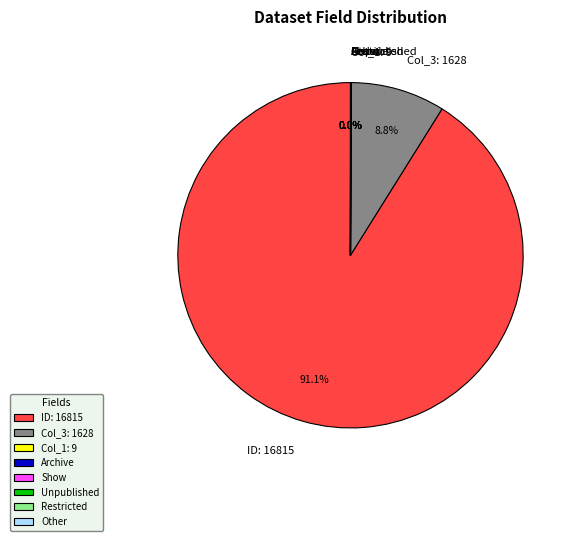

Does ID: 16815 represent more than half of the total?

Yes